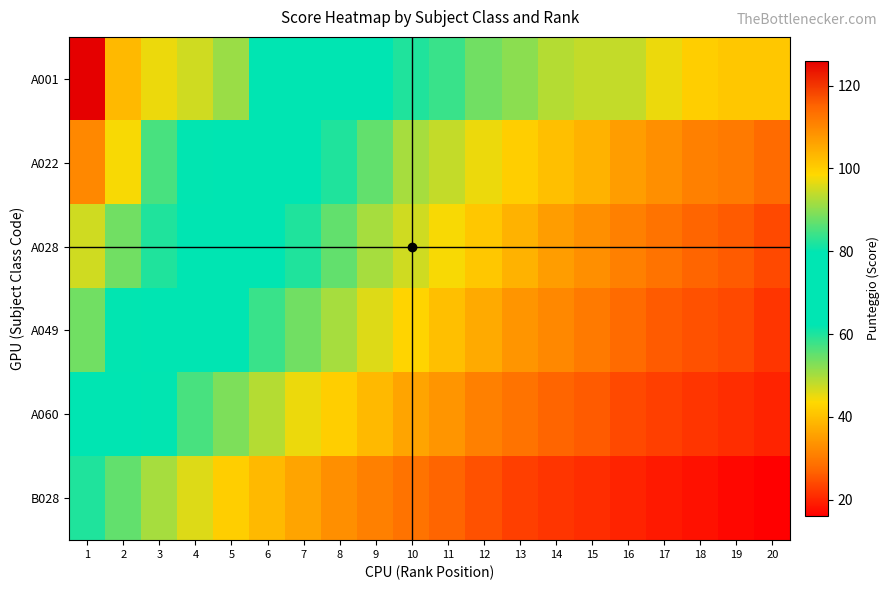

How many data points does each series have?

20